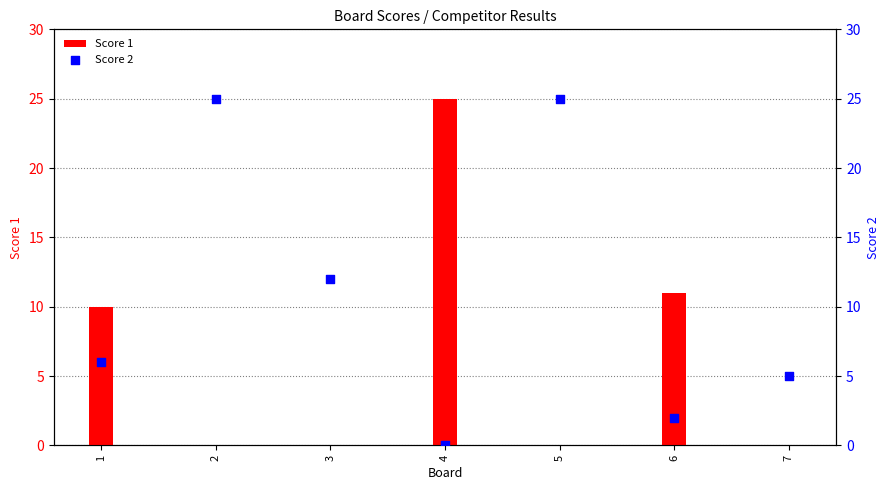

At which category is the sum across all series the highest?

2